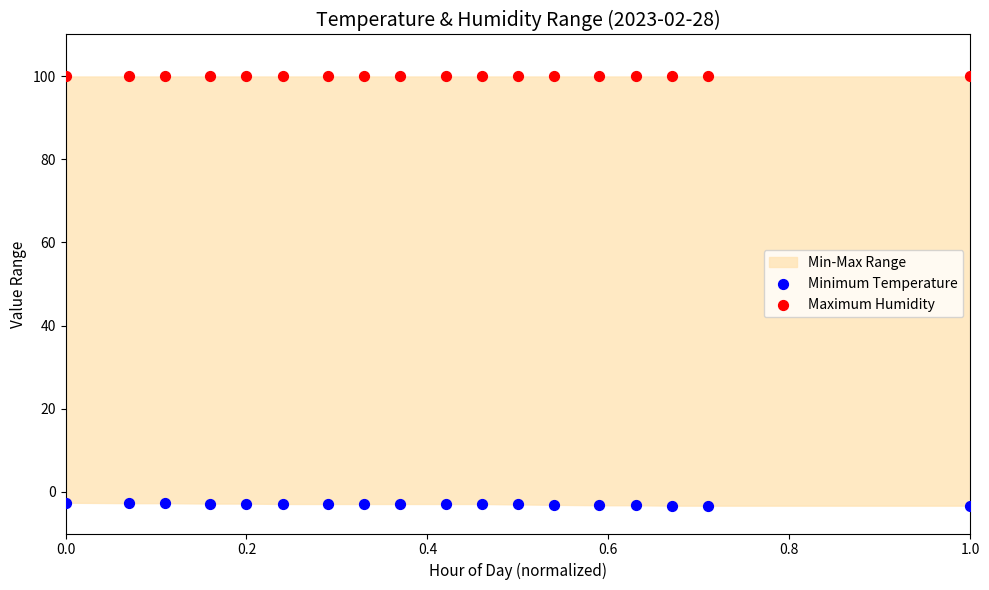

Which series reaches the maximum Y coordinate?

Maximum Humidity